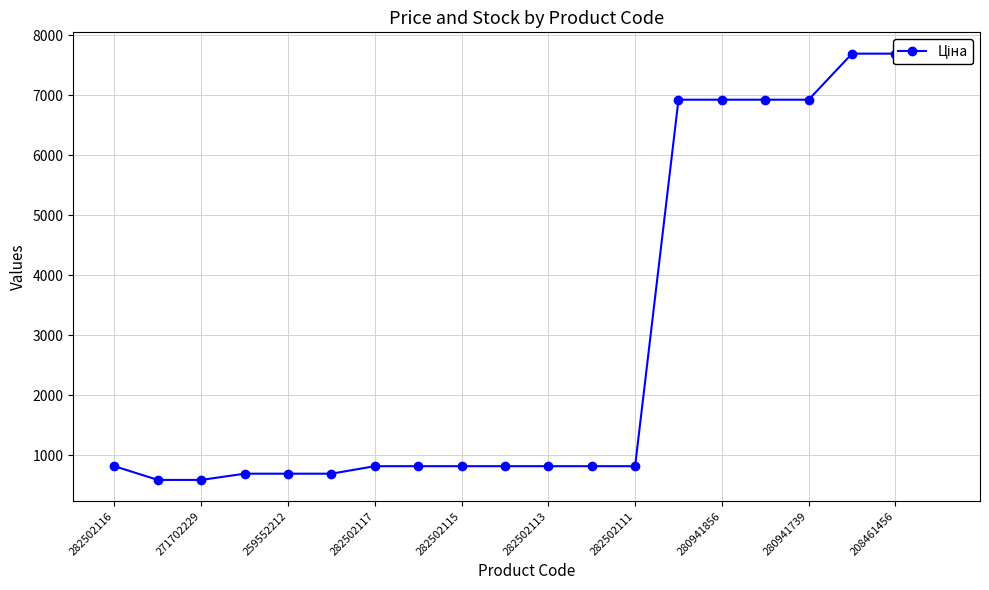

True or false: the data has more than 1 interior local peaks.

False